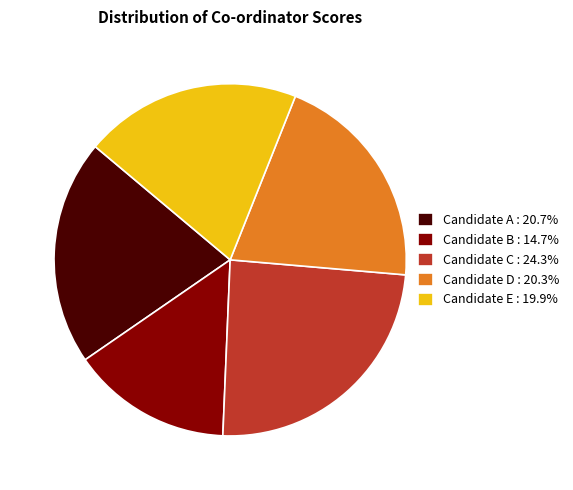

True or false: Candidate B accounts for 1% of the total.

False